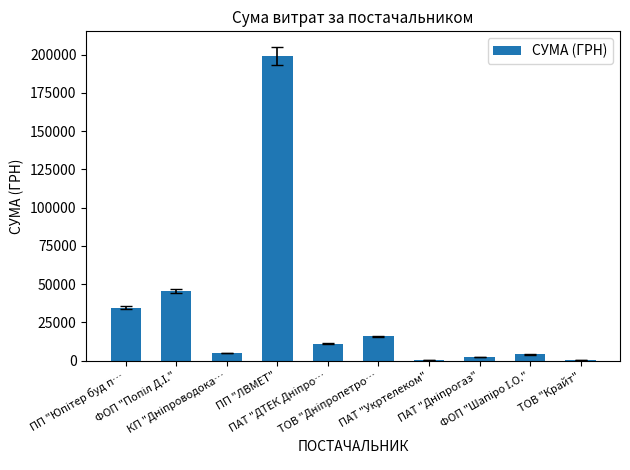

What is the sum of all values?

317812.7